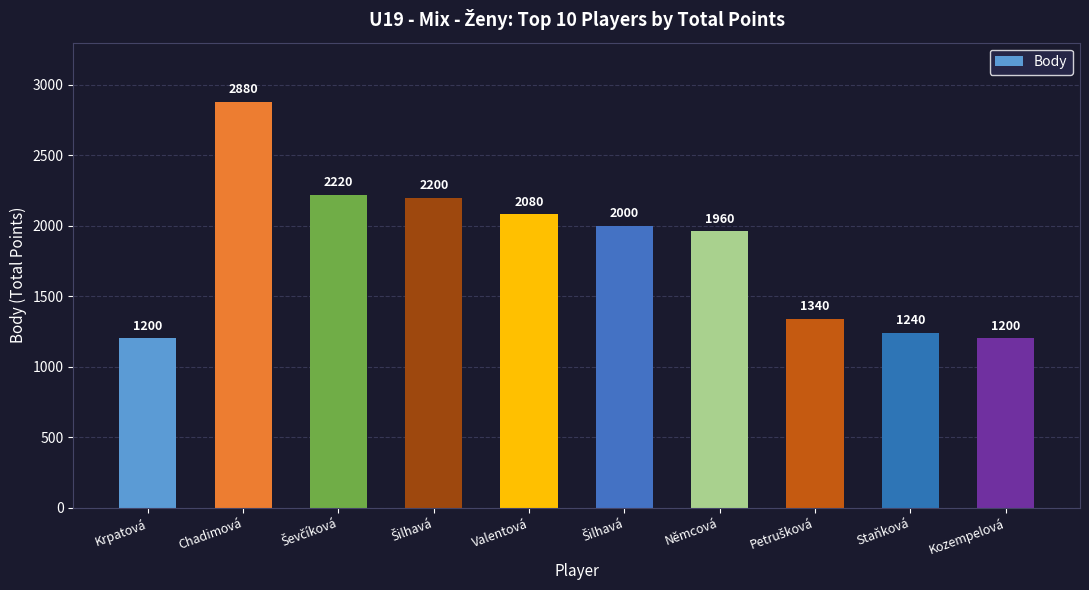

Reading left to right, list all the values displayed in this chart.

Krpatová=1200	Chadimová=2880	Ševčíková=2220	Šilhavá=2200	Valentová=2080	Šilhavá=2000	Němcová=1960	Petrušková=1340	Staňková=1240	Kozempelová=1200